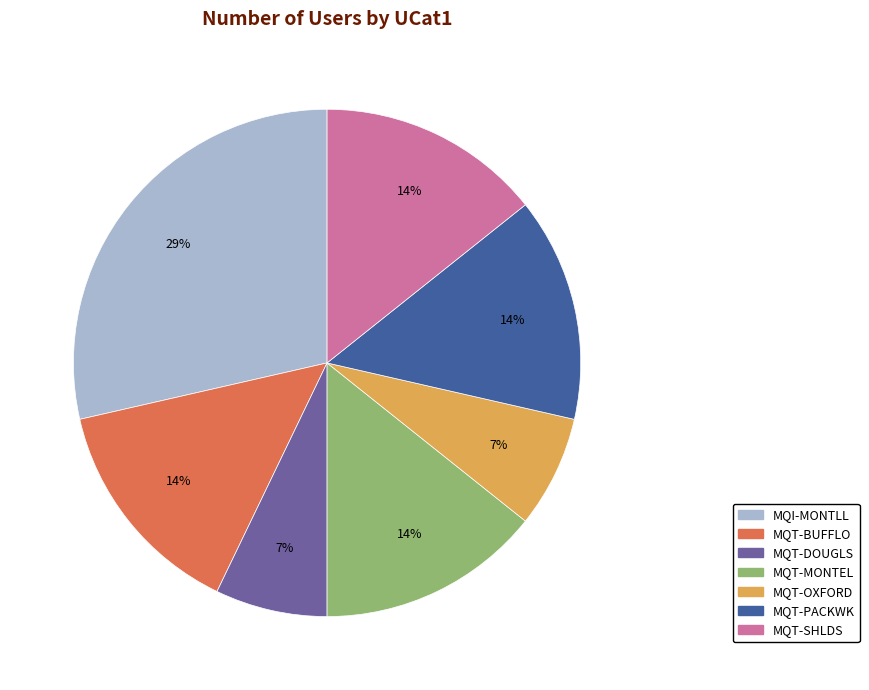

What is the largest slice in the pie chart?

MQI-MONTLL